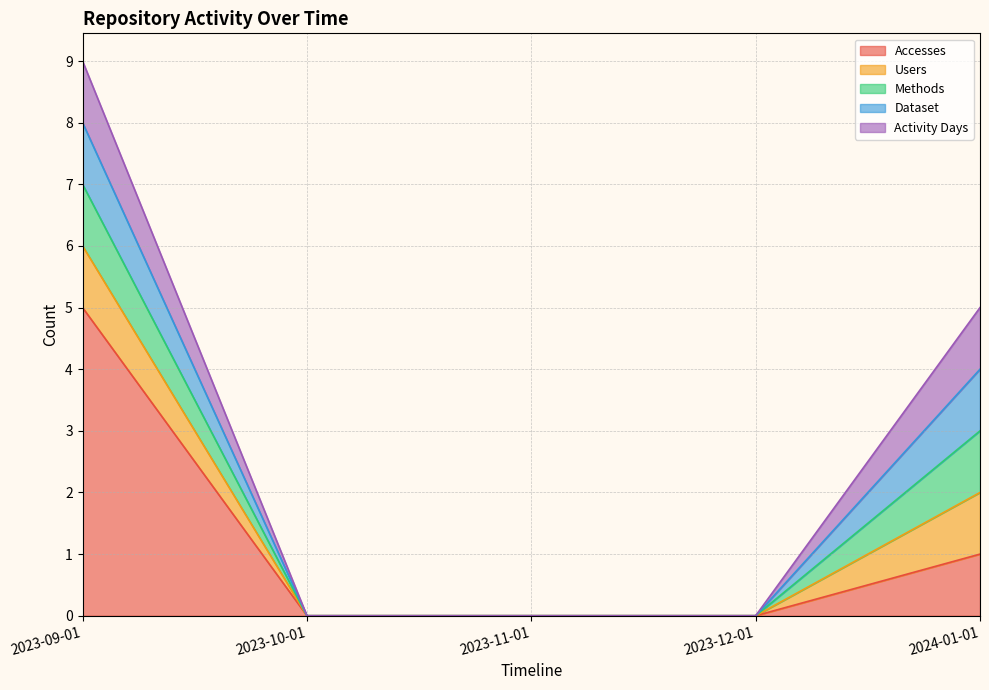

How many lines are shown in the chart?

5